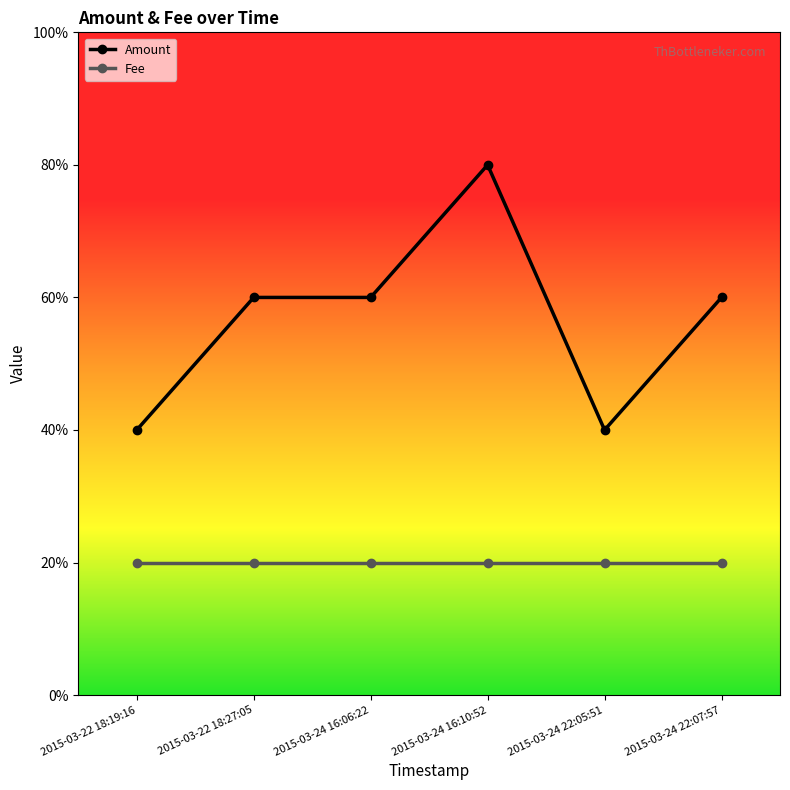

What are all the series names shown in the legend?

Amount, Fee